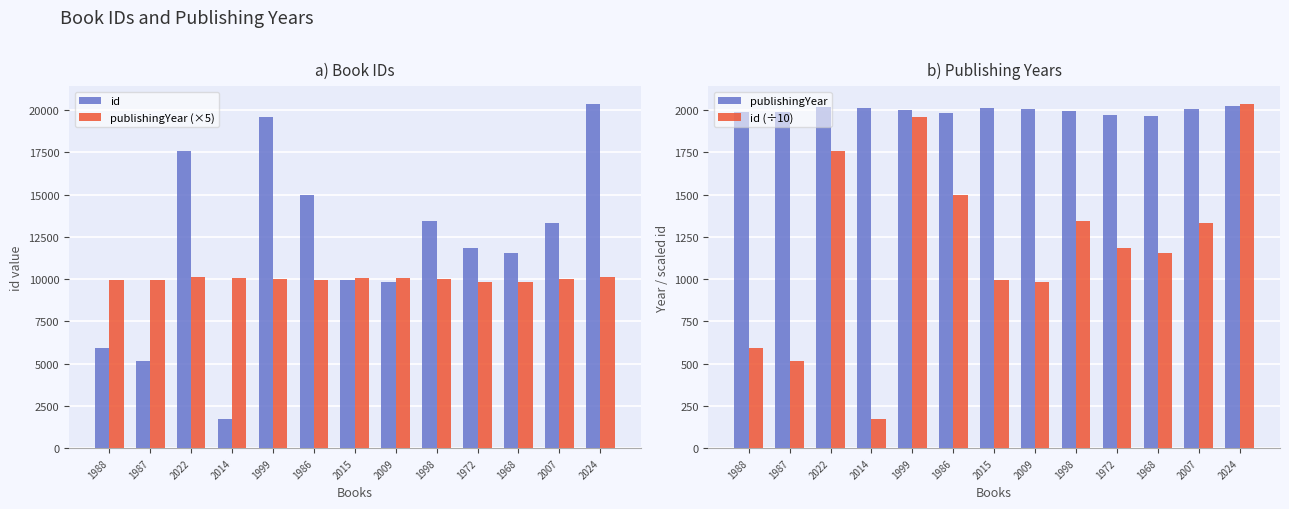

Is the value of publishingYear (×5) at 1999 greater than the value of publishingYear at 1998?

Yes